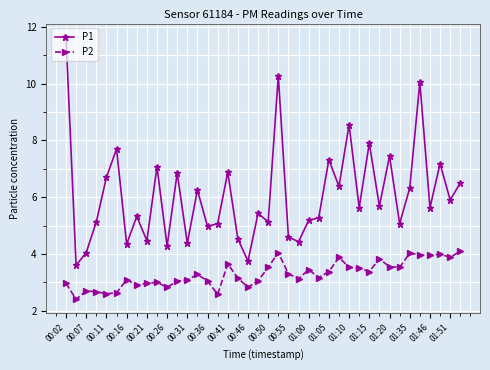

True or false: P1 has more than 2 points higher than both neighbors.

True